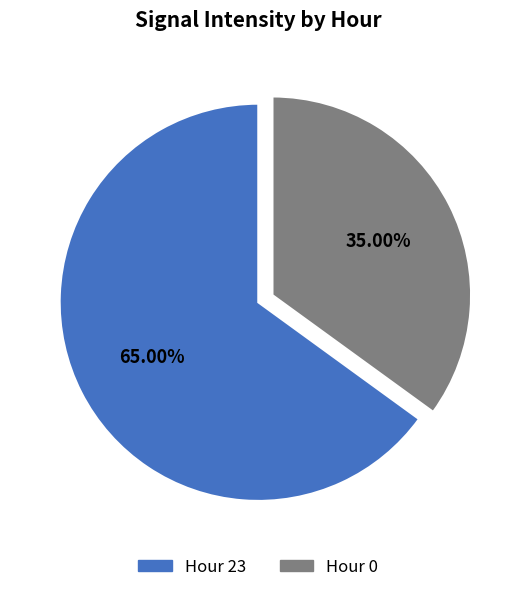

Is there a majority slice in this chart?

Yes